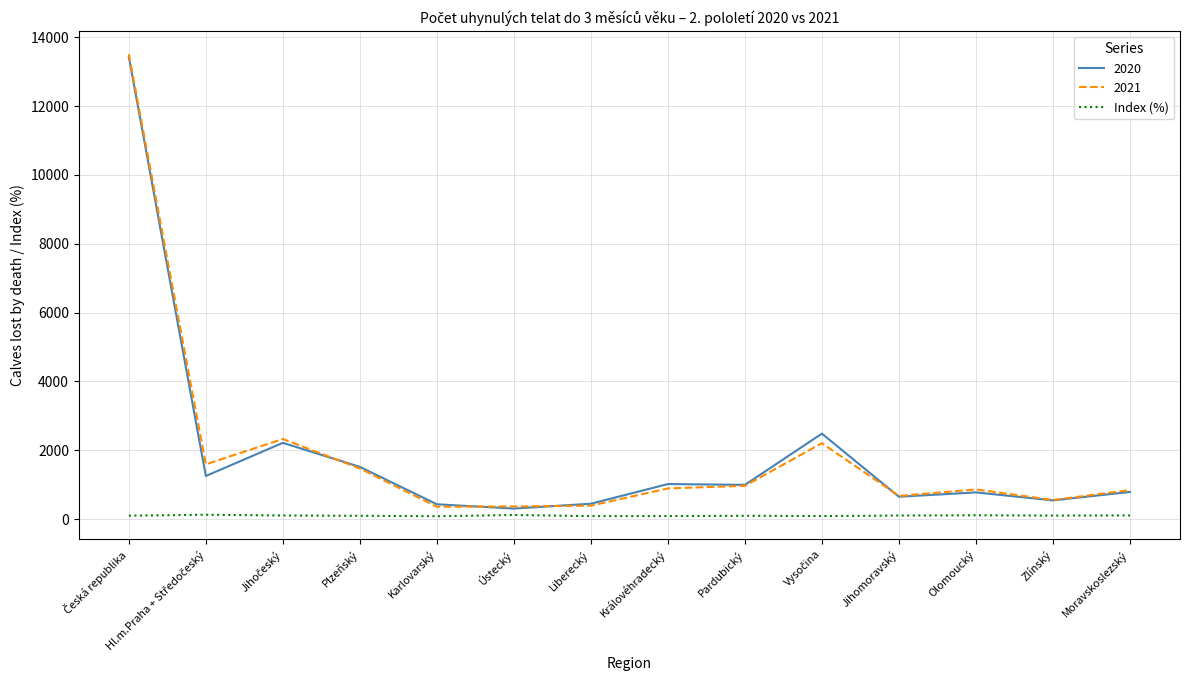

Which series has the widest spread of values?

2021